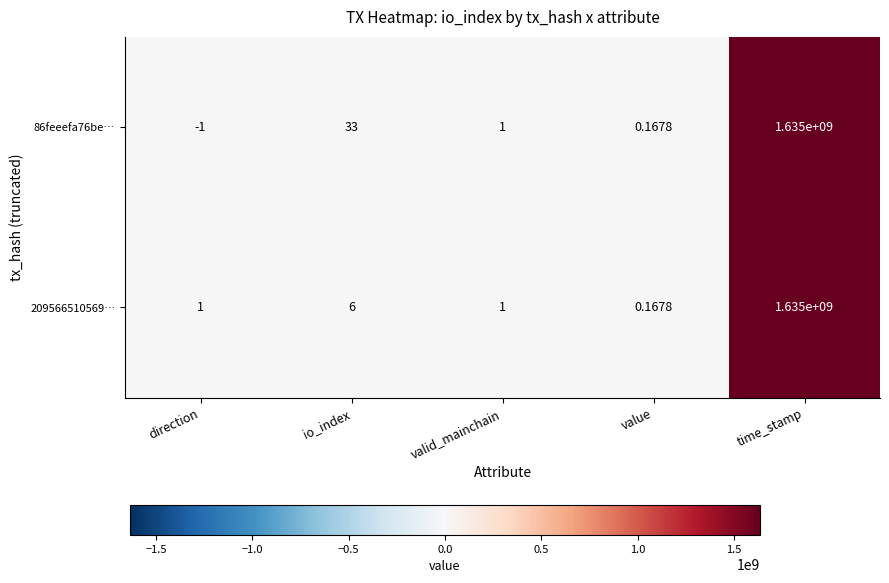

Which series has the largest total across all categories?

86feeefa76be…